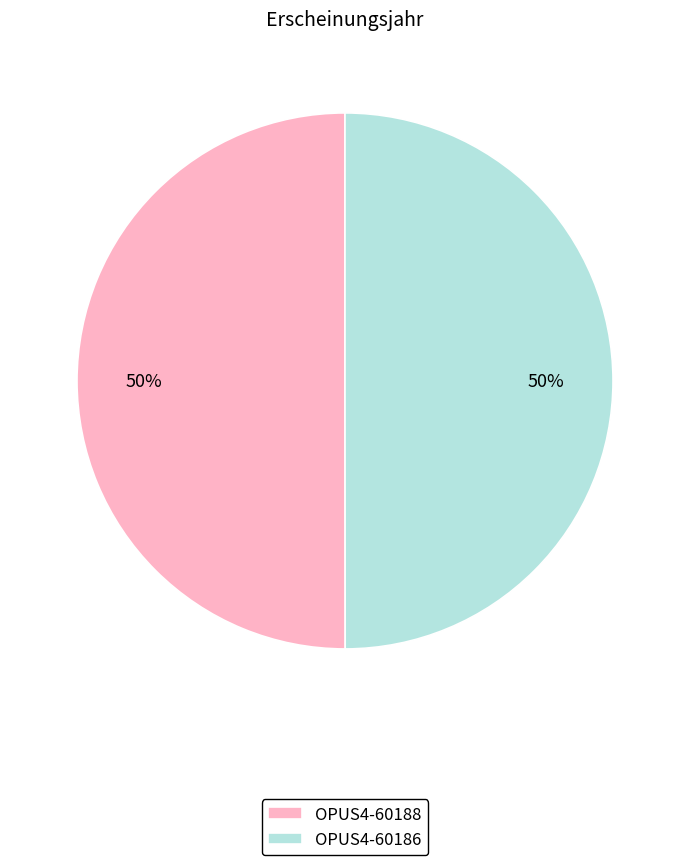

To the nearest percent, what is the combined percentage of OPUS4-60186 and OPUS4-60188?

100%